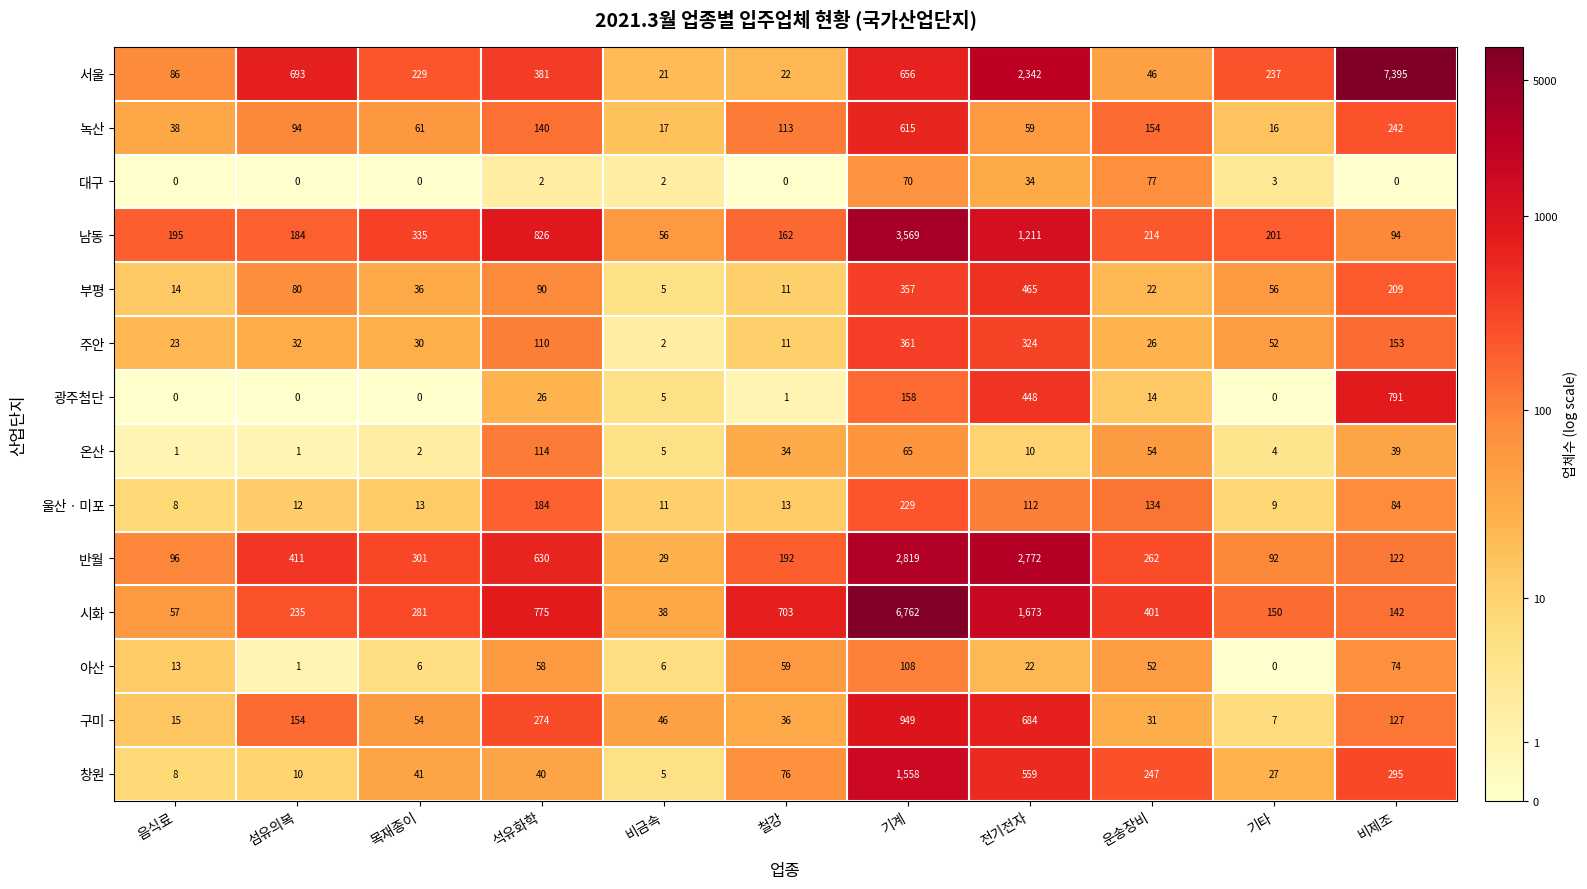

Between 철강 and 기계, which series saw the biggest shift?

시화